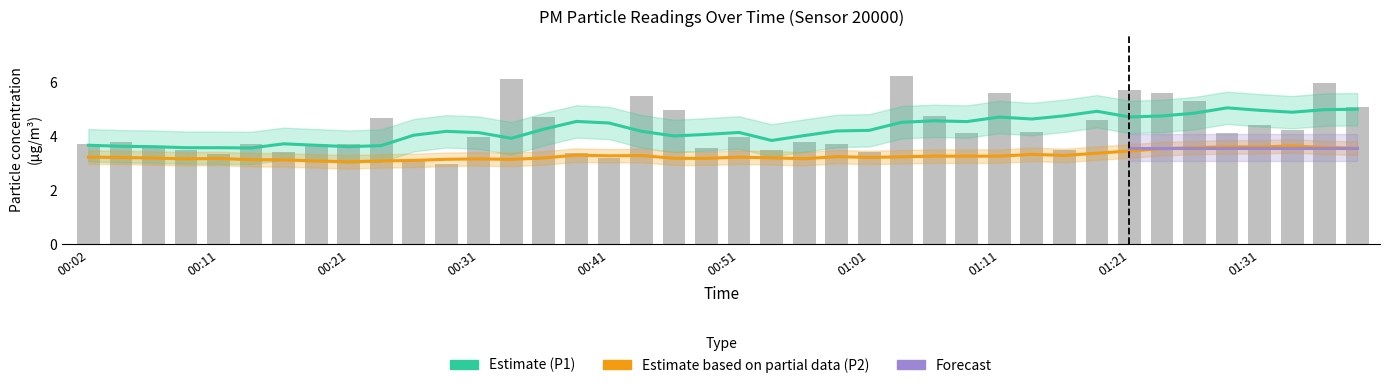

Between 00:04 and 00:31, which is larger?

00:31